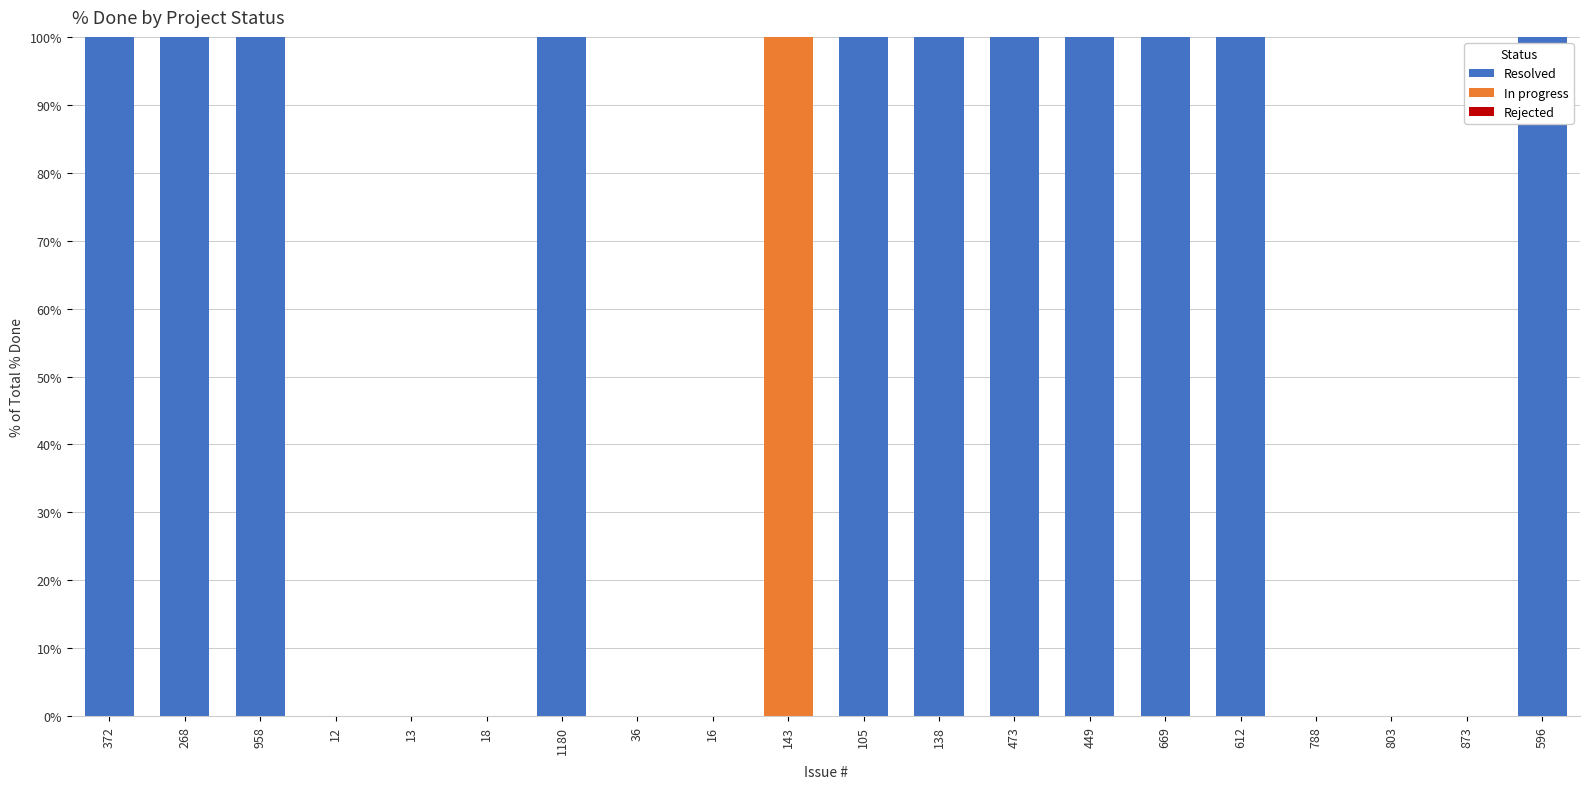

What is the highest value of the Resolved series?

100